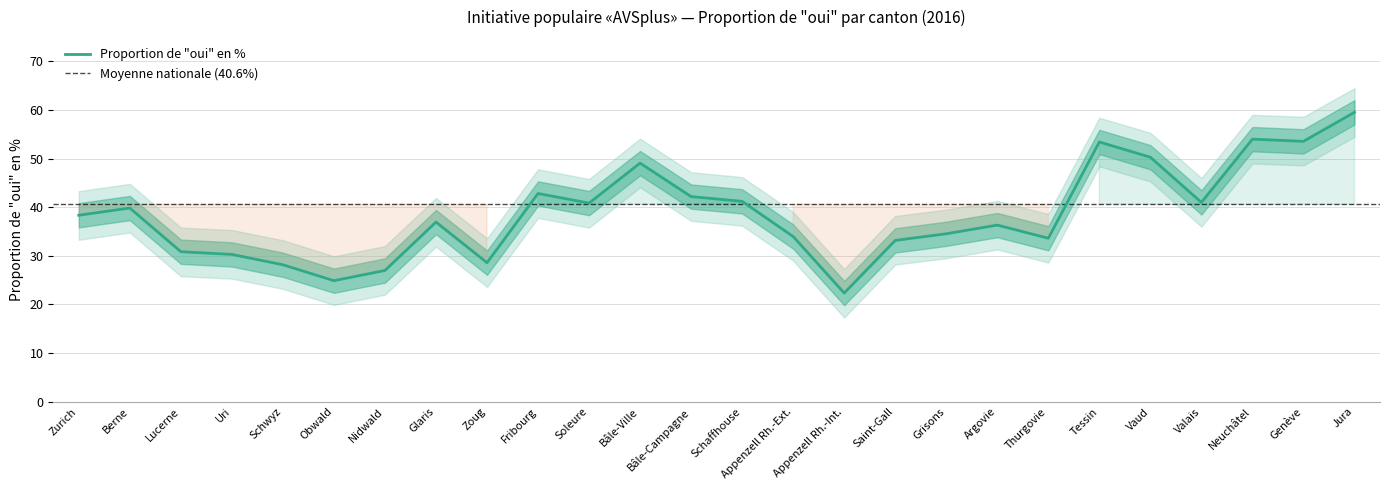

True or false: the data has more than 0 interior local peaks.

True